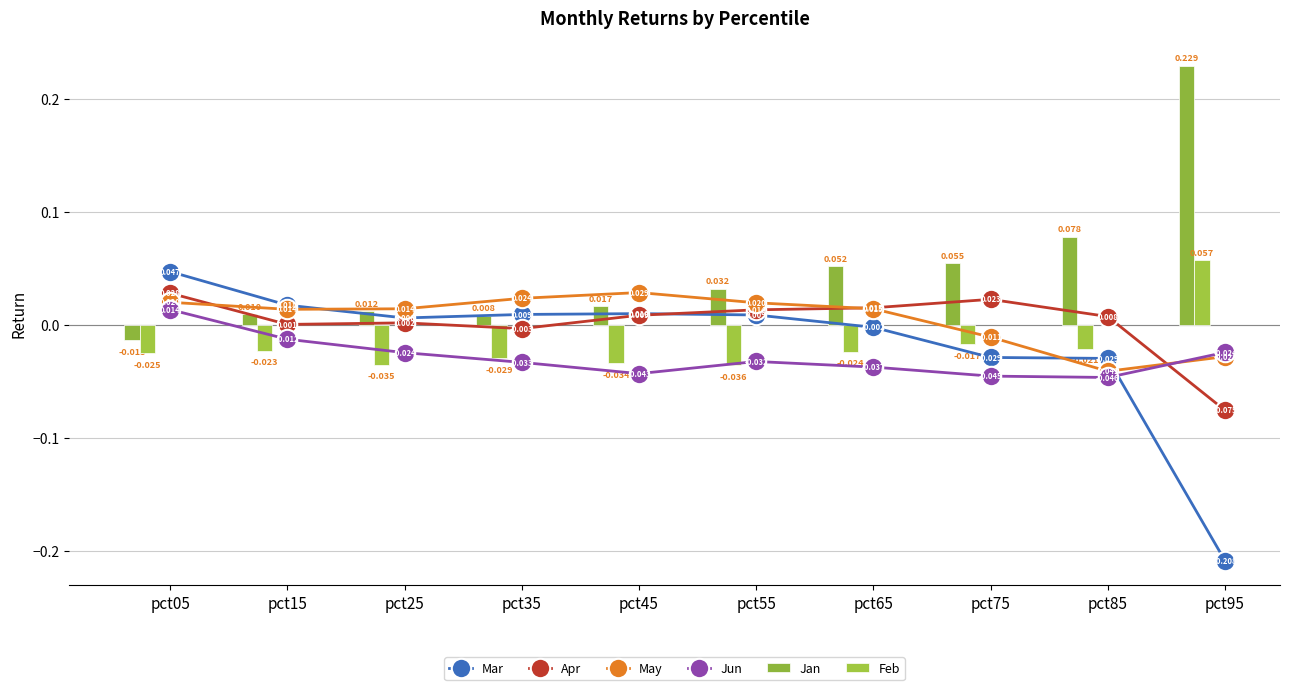

The Apr series shows 0.0 at pct25. True or false?

False